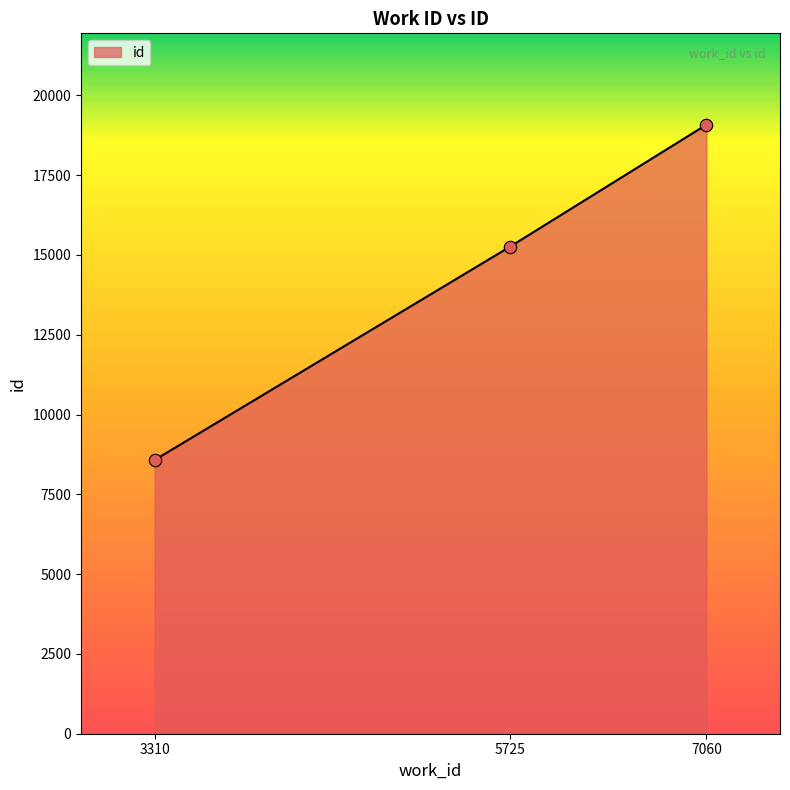

Approximately how many times larger is the value at 5725 compared to 3310?

1.8